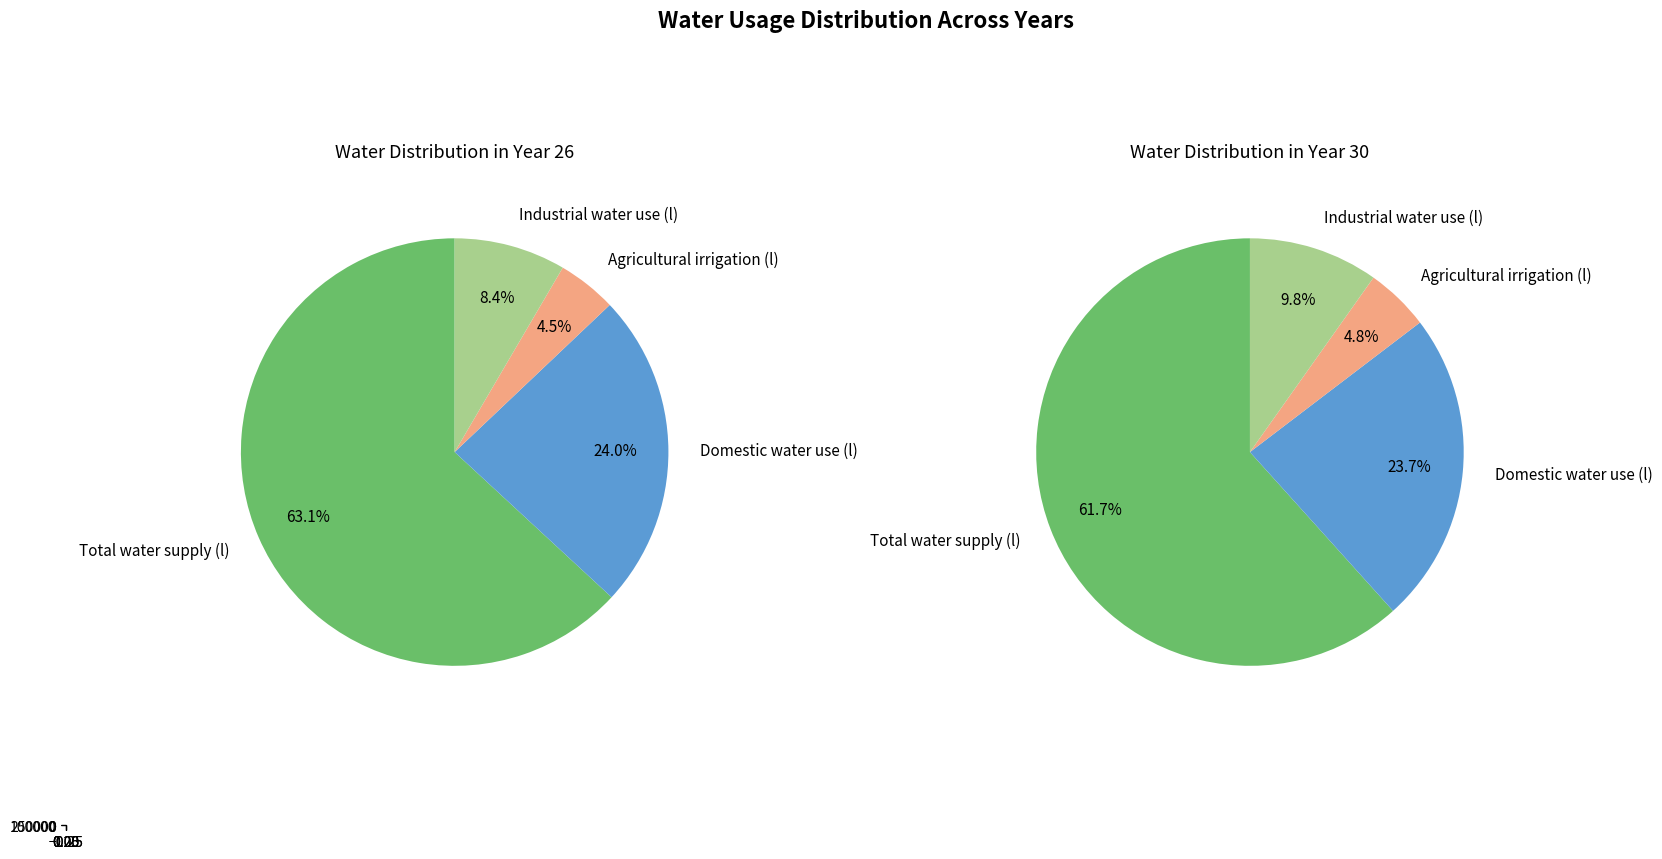

At 30, list the series in order from smallest to largest.

Agricultural irrigation (l), Industrial water use (l), Domestic water use (l), Total water supply (l)